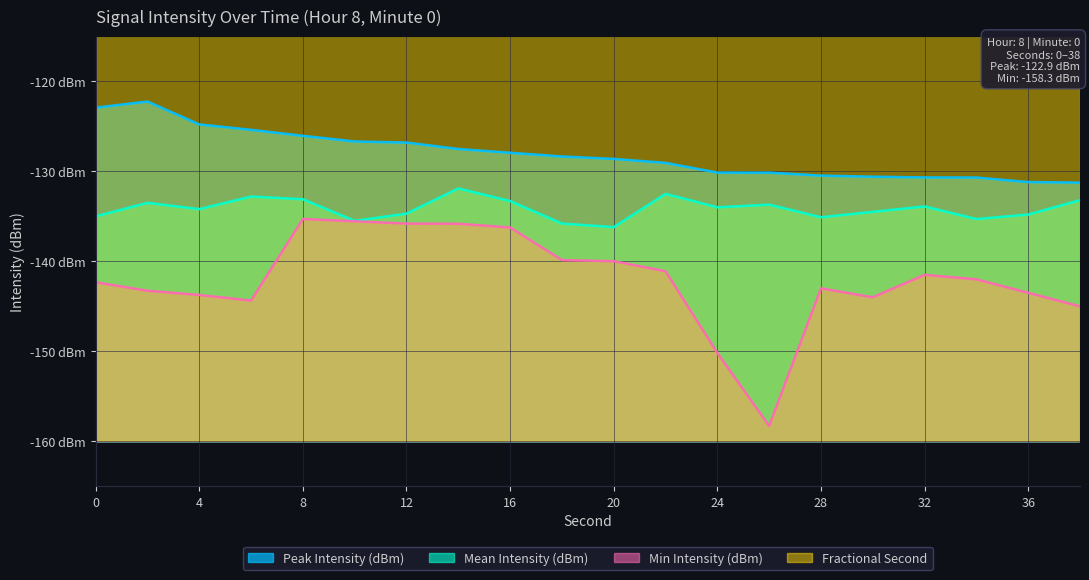

What is the difference between the Min Intensity (dBm) values at 0 and 2?

0.9